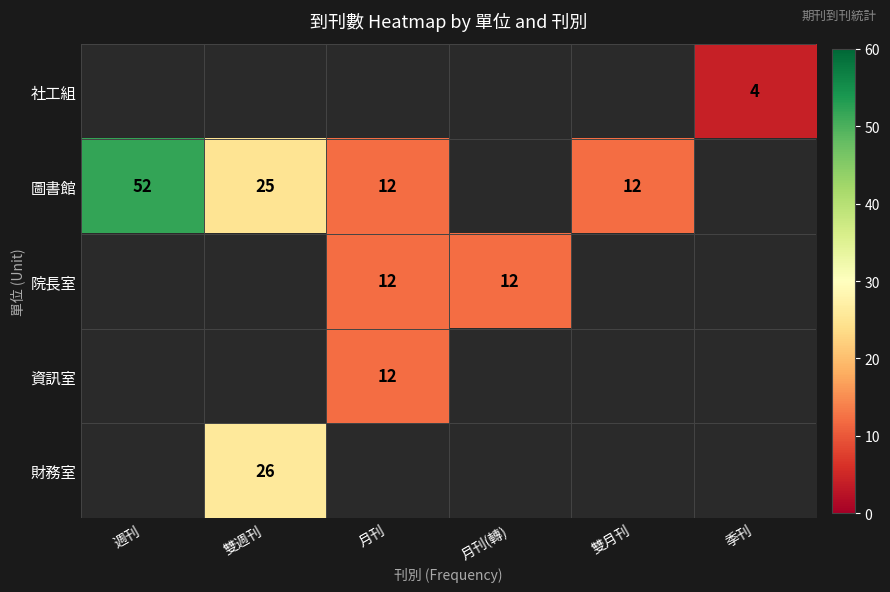

The value of 圖書館 at 雙週刊 is 9.9. True or false?

False